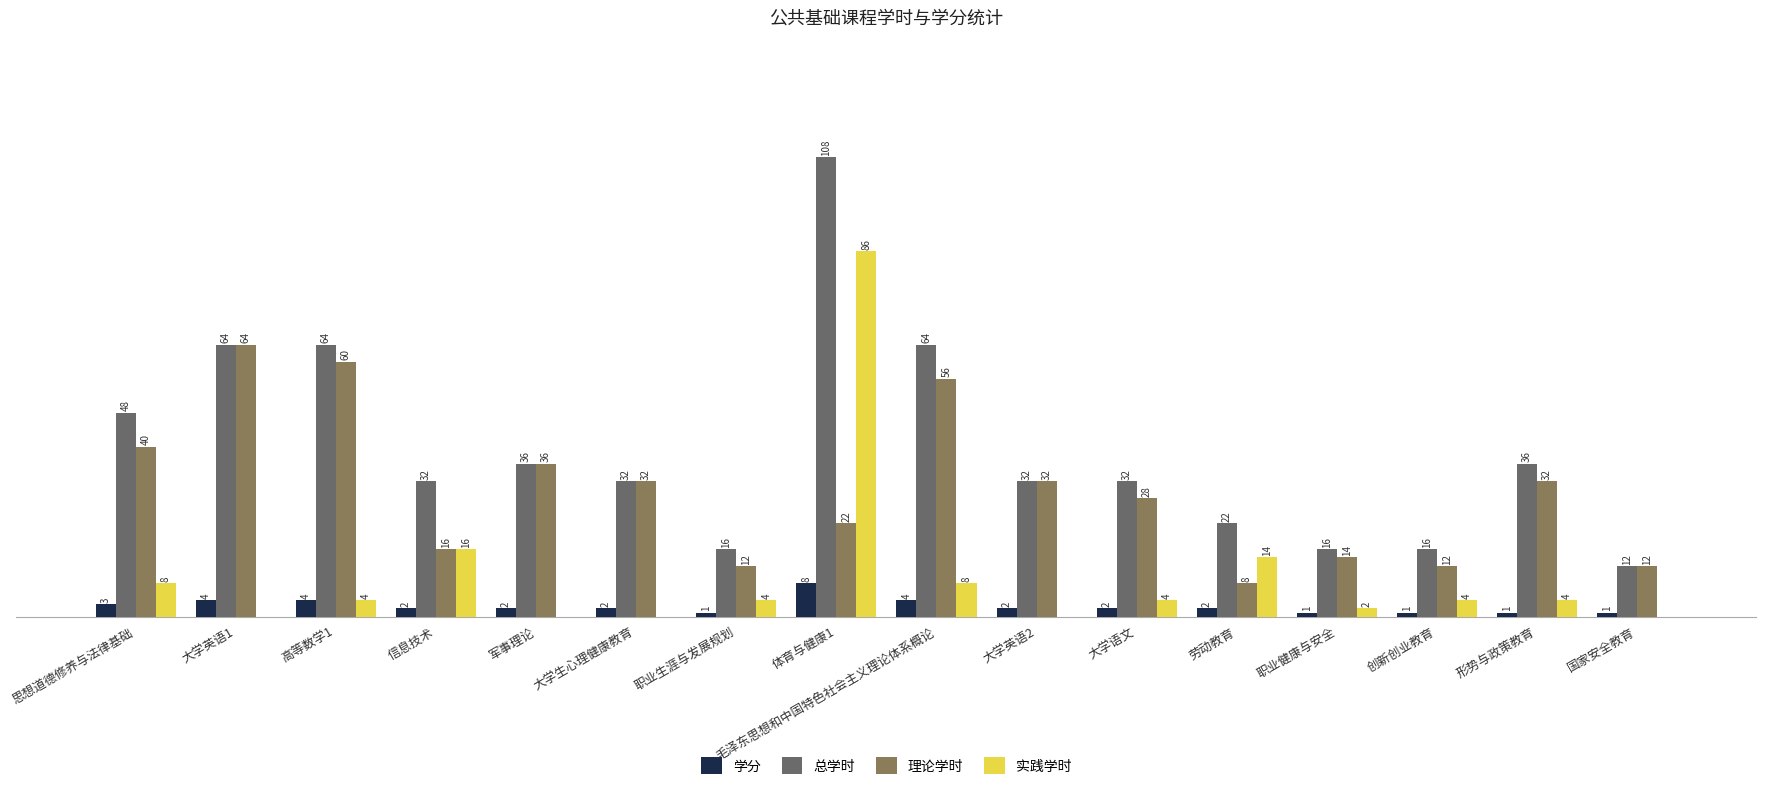

Which category has the highest value across all series?

体育与健康1